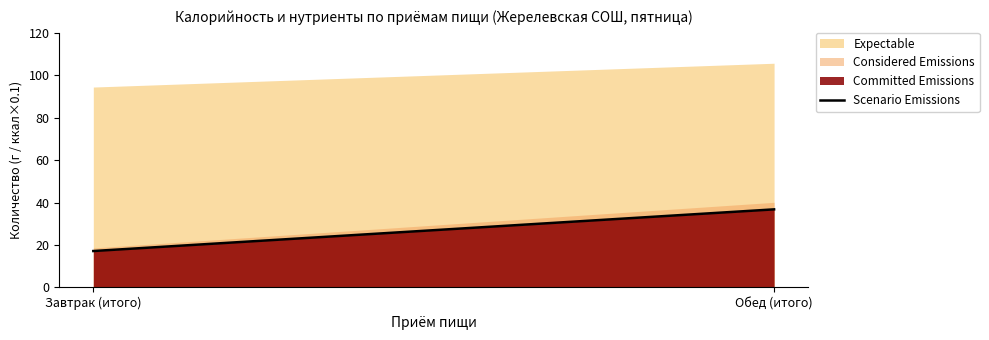

Which category has the highest value across all series?

Обед (итого)